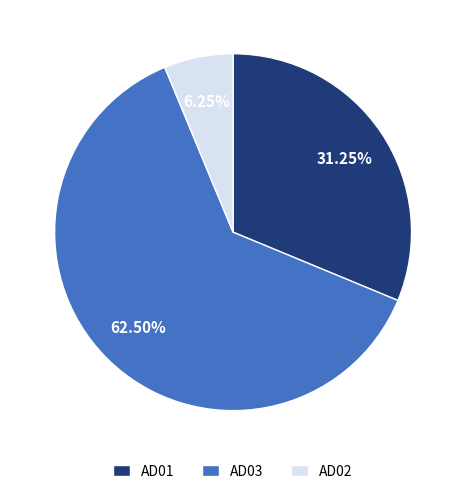

What percentage is the AD01 slice, to the nearest percent?

31%